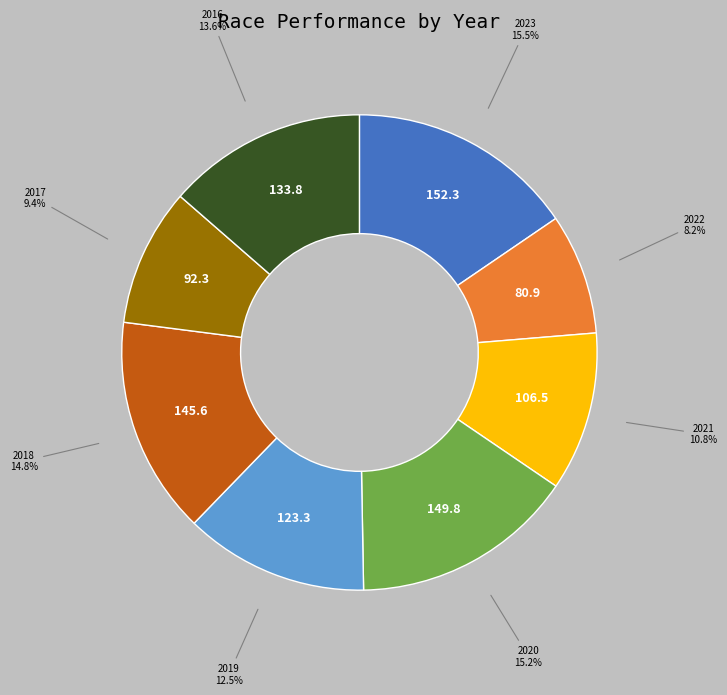

Is there a majority slice in this chart?

No